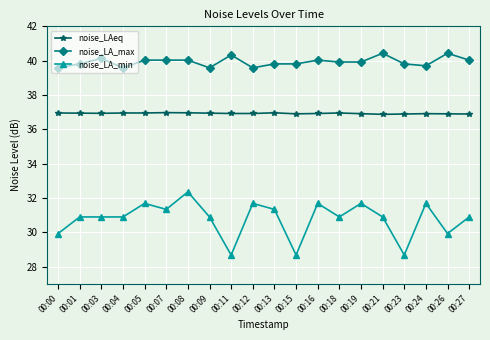

At 00:04, list the series in order from largest to smallest.

noise_LA_max, noise_LAeq, noise_LA_min